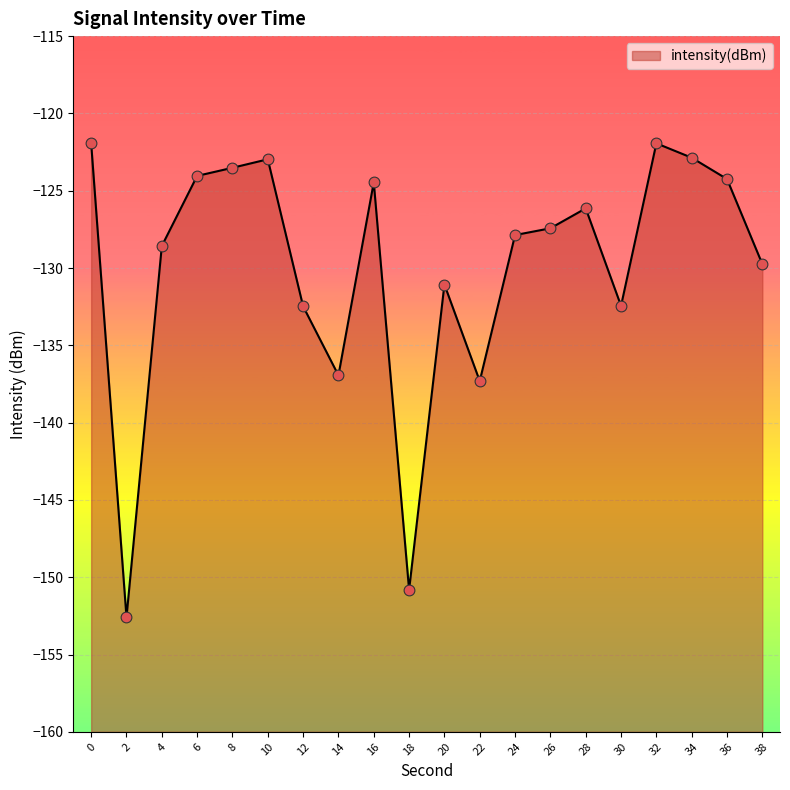

What is the change in value from 26 to 38?

-2.3